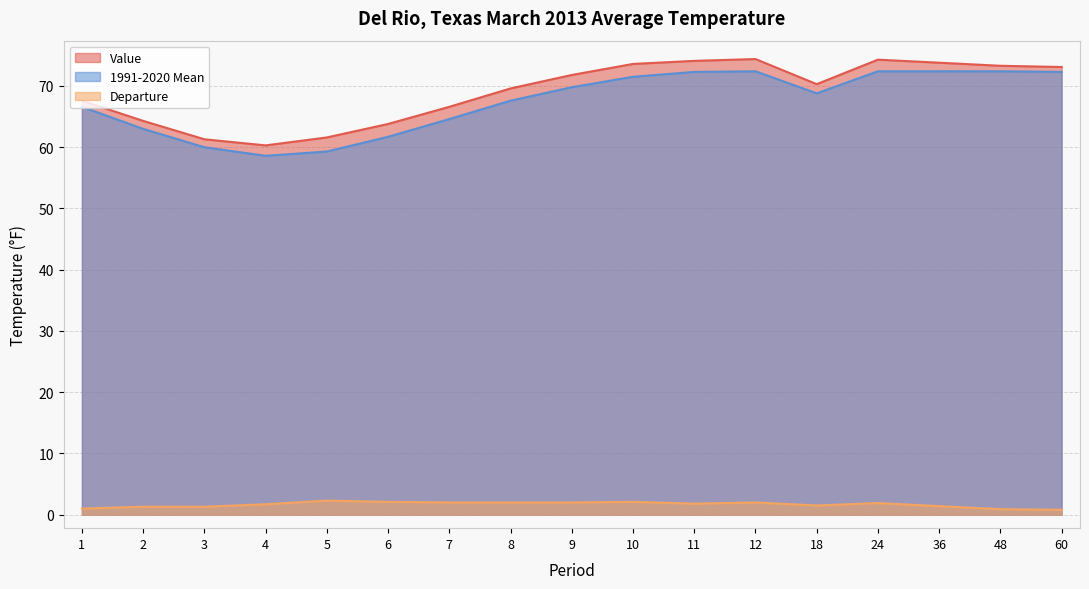

Rank the categories by 1991-2020 Mean value from lowest to highest.

4, 5, 3, 6, 2, 7, 1, 8, 18, 9, 10, 11, 60, 12, 24, 36, 48